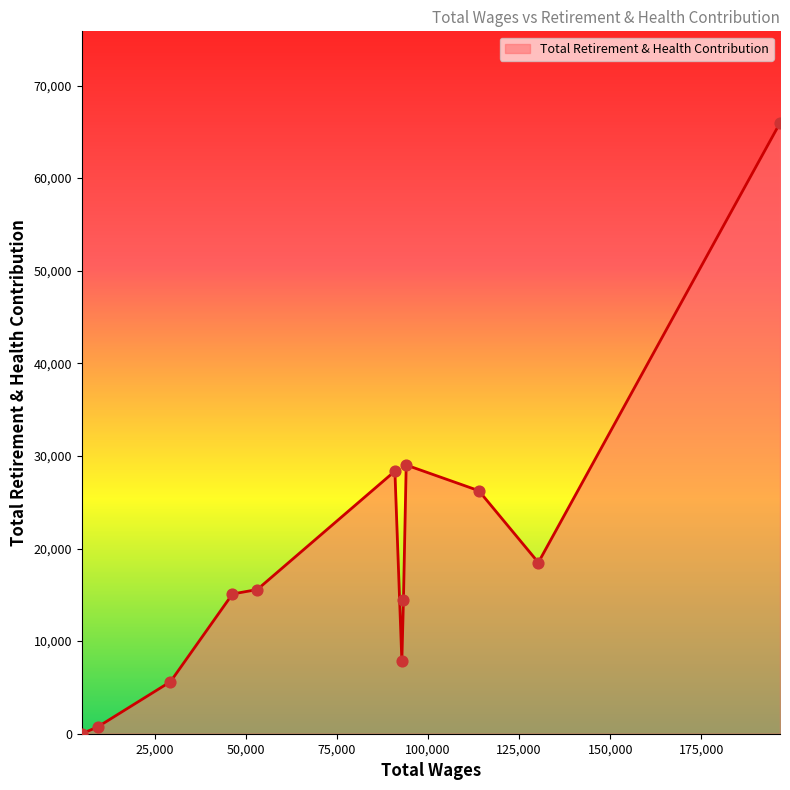

What is the greatest value displayed?

65957